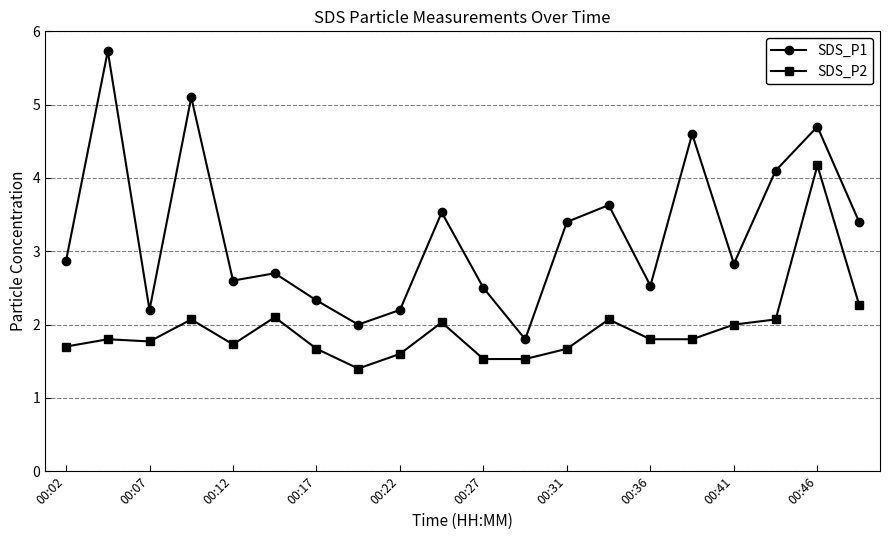

Which series has the widest spread of values?

SDS_P1